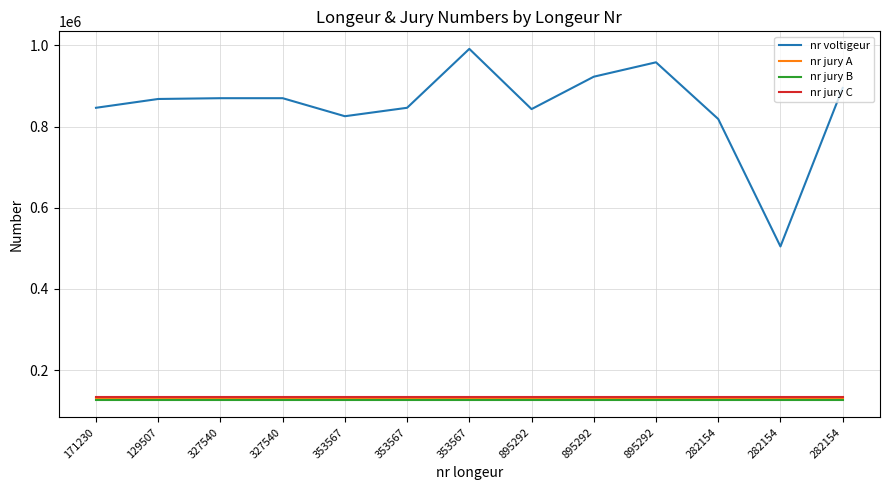

What is the value of the nr voltigeur point at the 1st from the left?

846351